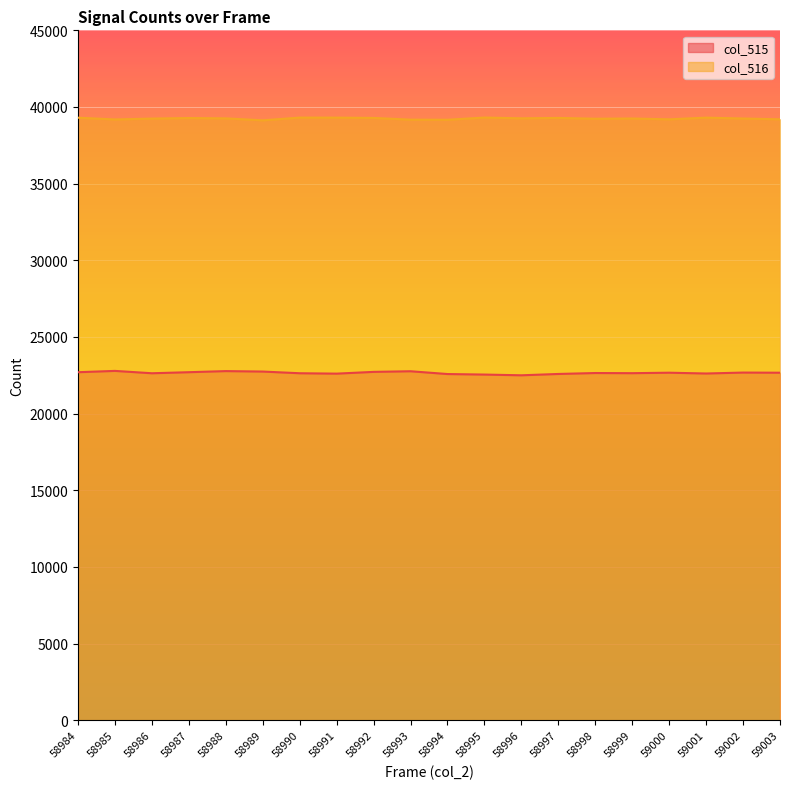

How many lines are shown in the chart?

2